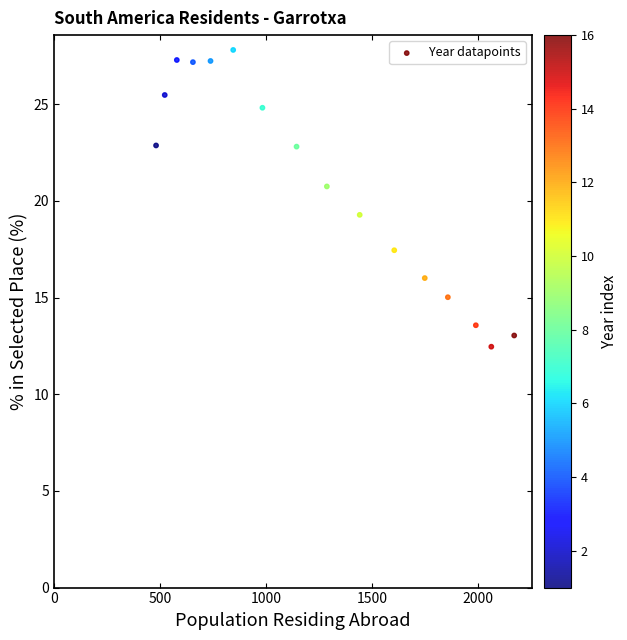

What is the range of X values (max minus min)?

1690.0